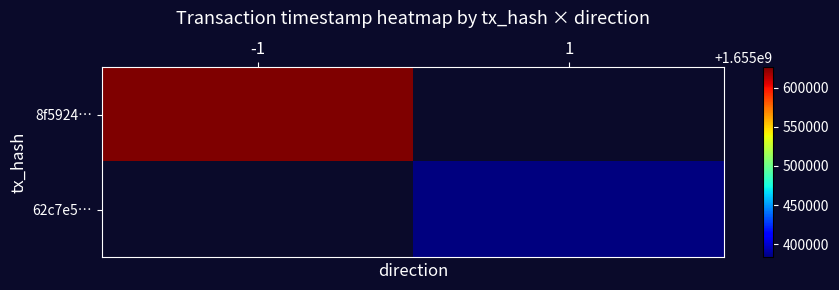

At how many categories does at least one series exceed 1655525305?

1